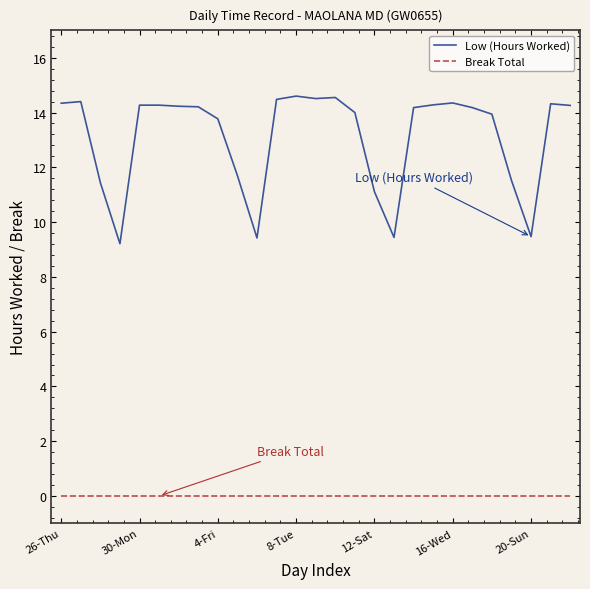

Count the number of categories in the chart.

27